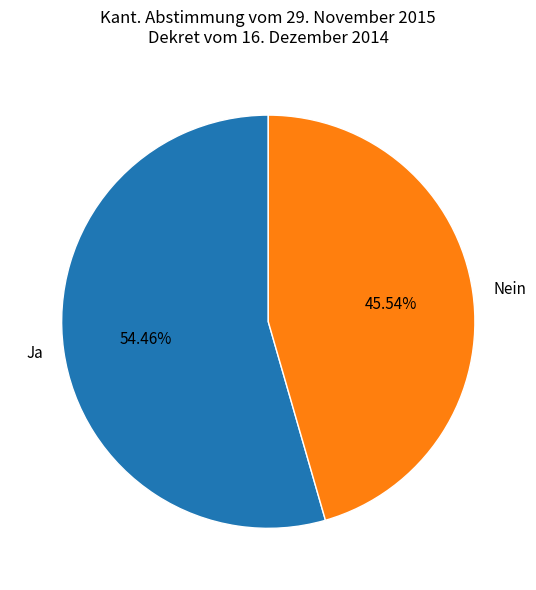

Which category has the smallest portion of the pie?

Nein